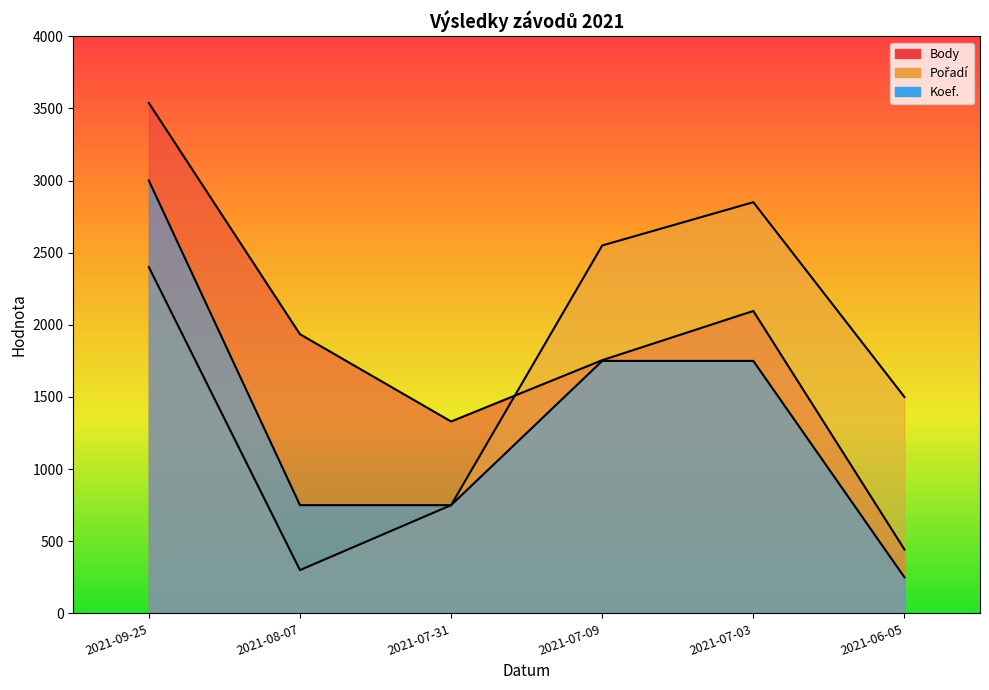

At which category does Pořadí reach its first local peak?

2021-07-03